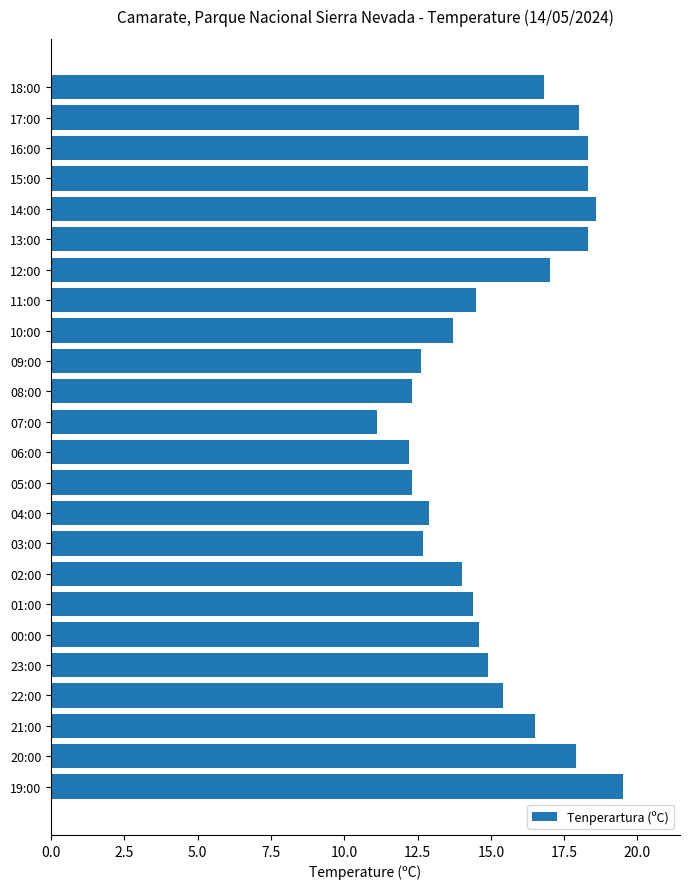

What is the approximate value at 05:00?

12.3